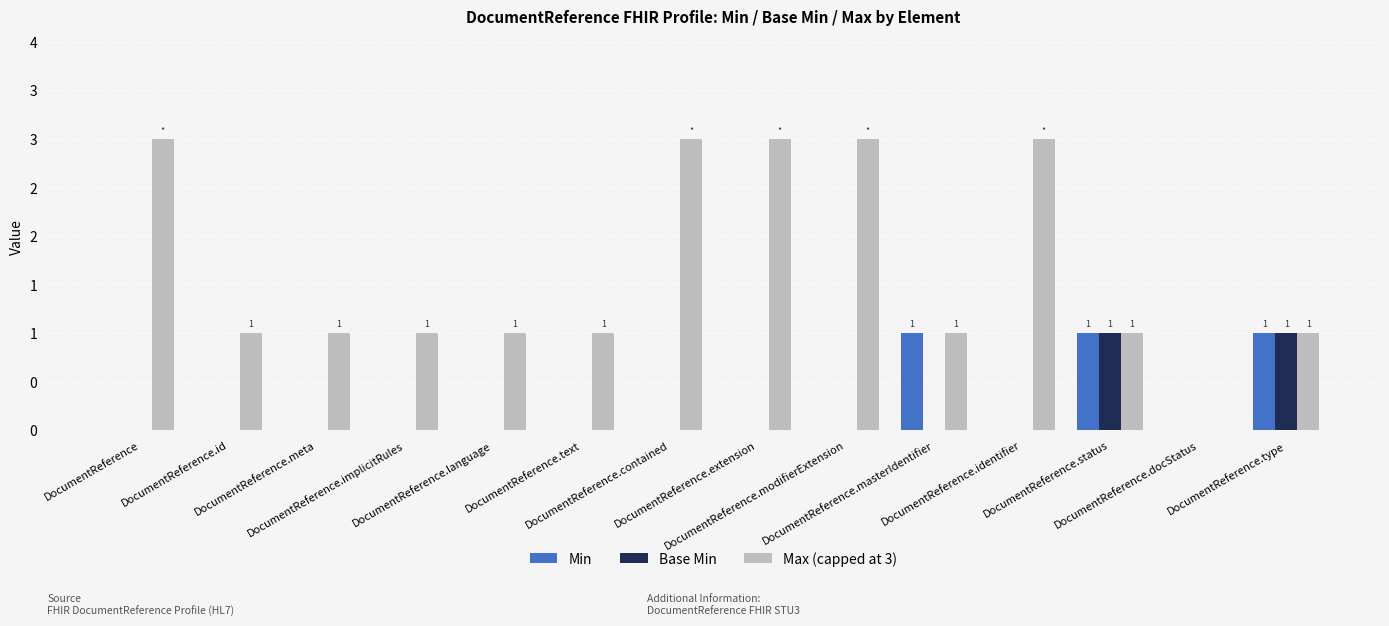

Count the Min values in the range 0 to 1.

14